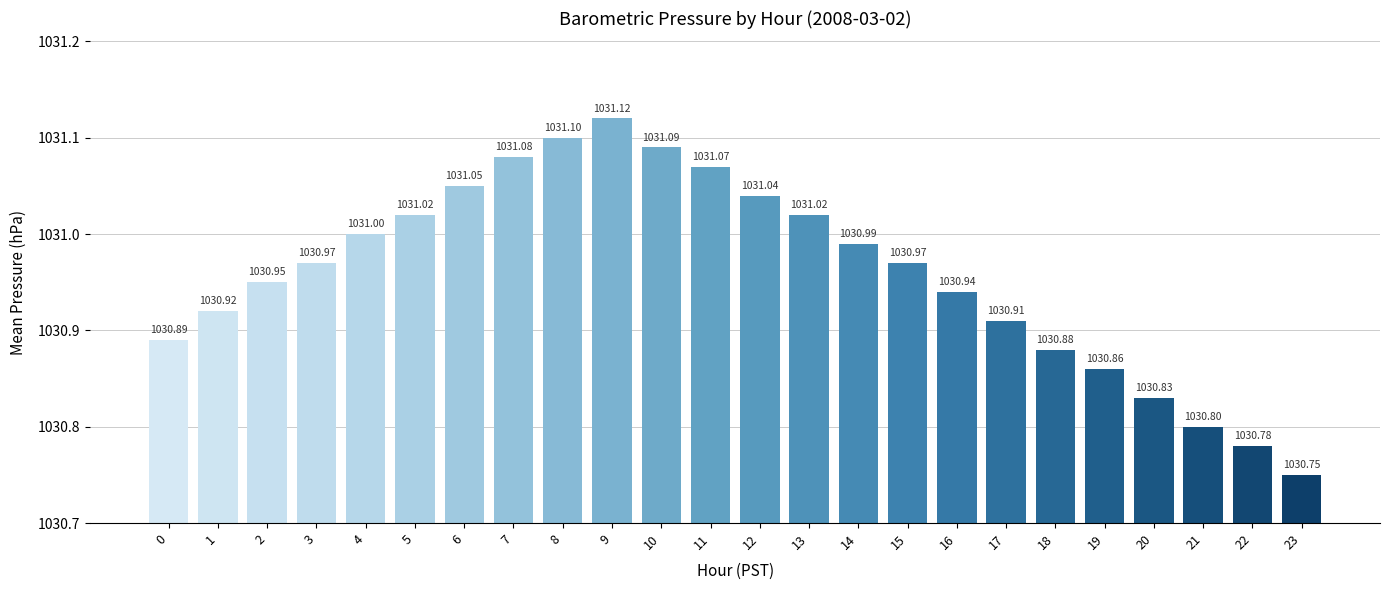

Between 23 and 7, which is larger?

7